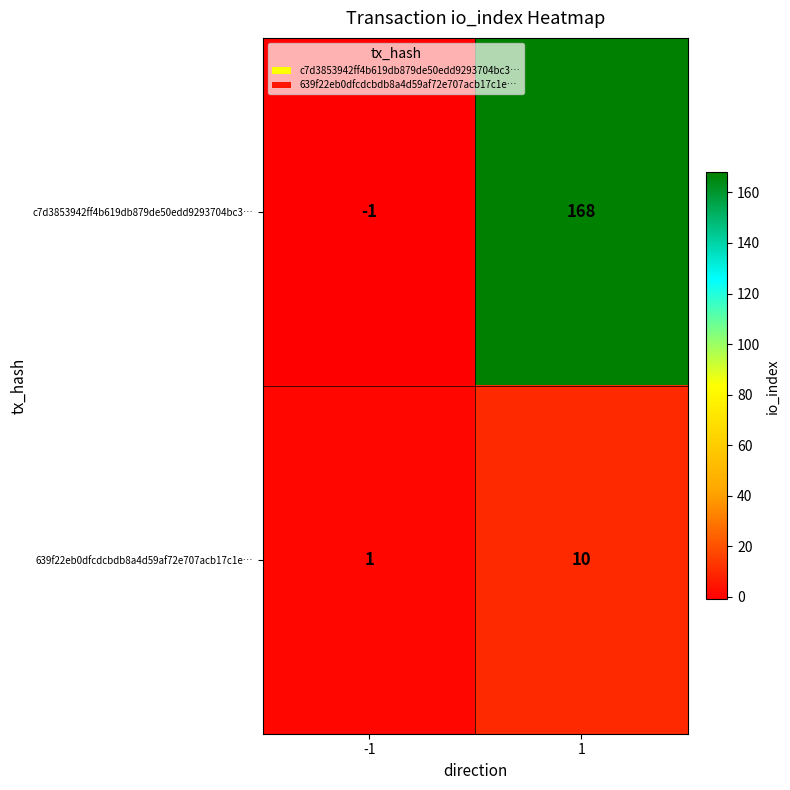

Which series has the largest range (max minus min)?

c7d3853942ff4b619db879de50edd9293704bc3…